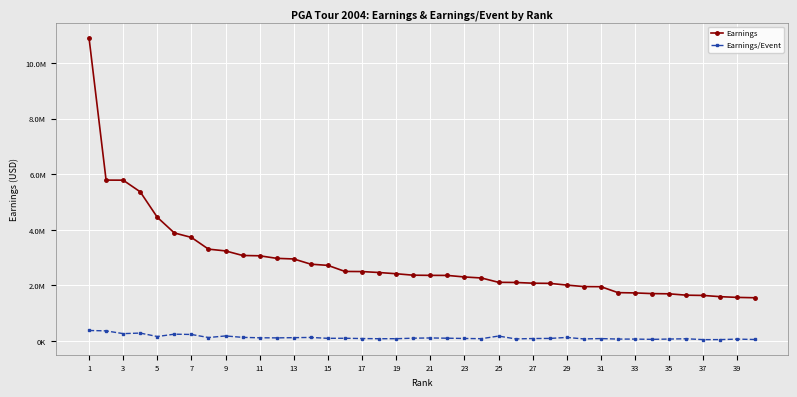

True or false: Earnings has more than 2 points higher than both neighbors.

False